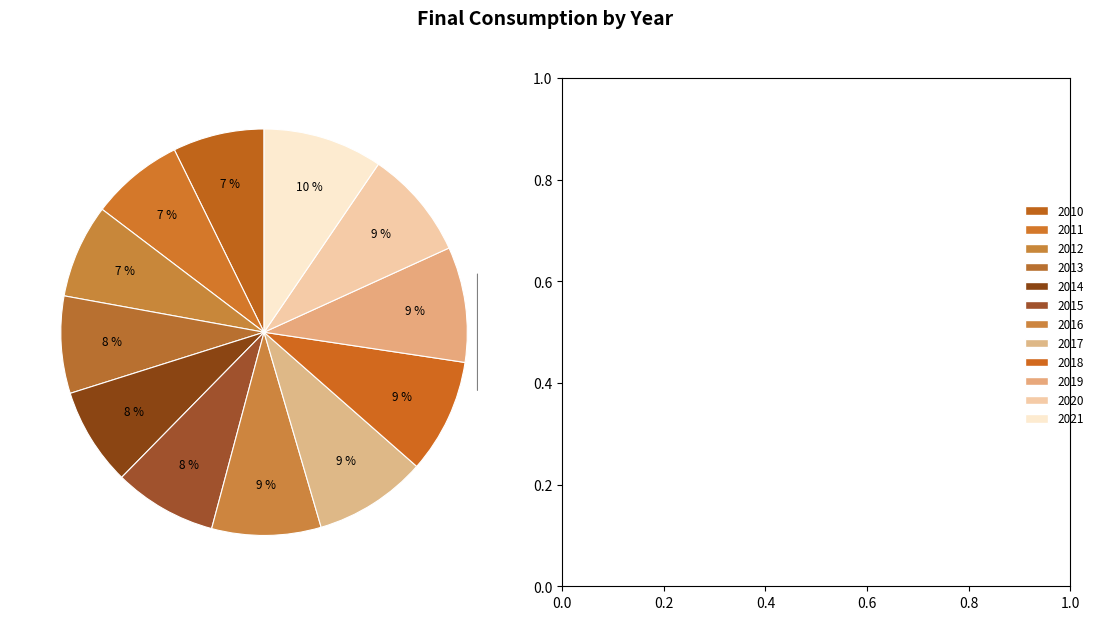

Does 2021 represent more than half of the total?

No